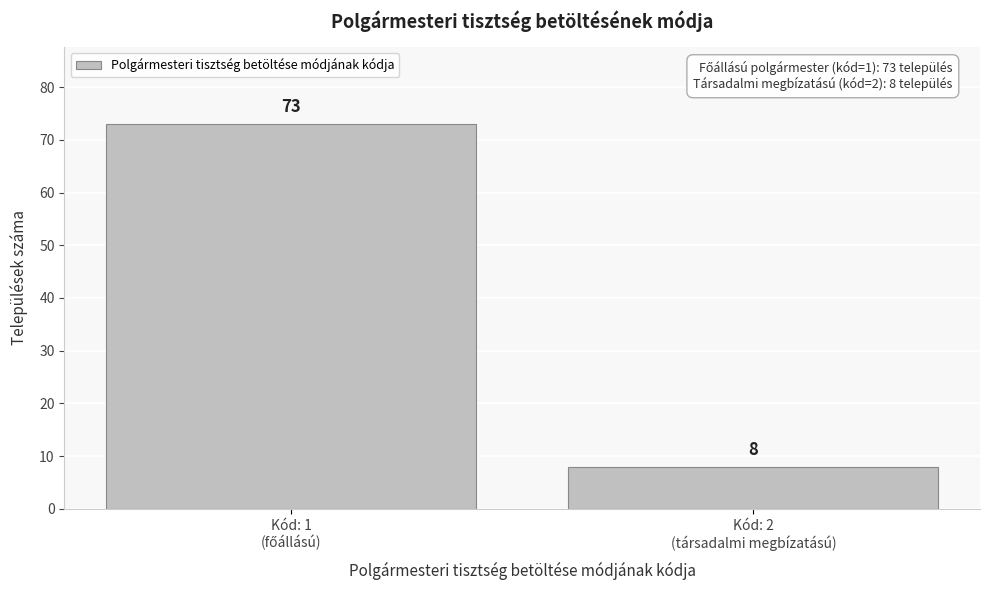

Reading left to right, extract all data points from this chart.

73	8